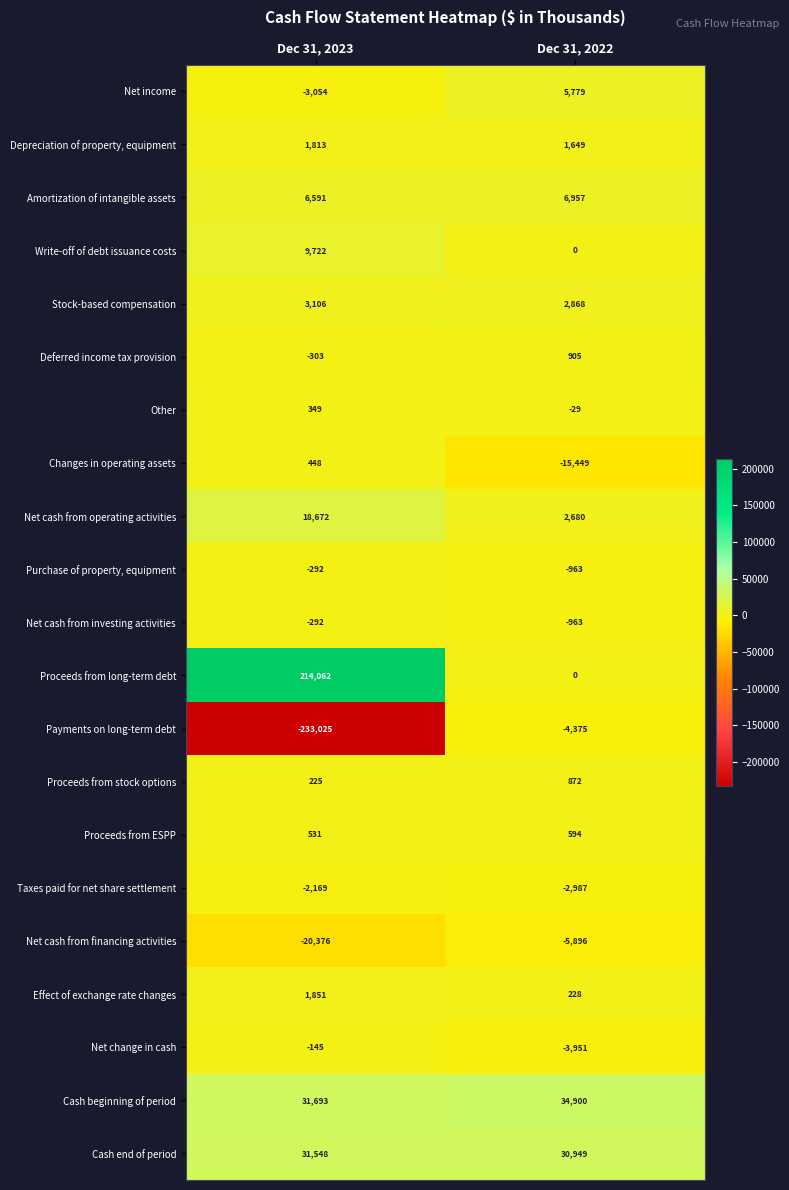

Which series has the largest range (max minus min)?

Payments on long-term debt